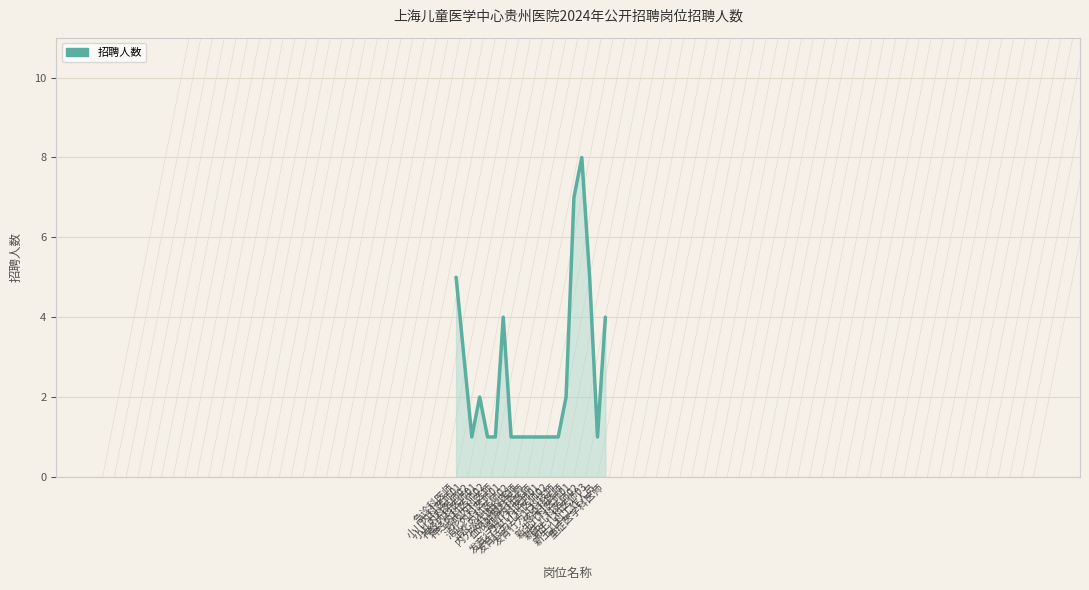

What is the difference between the maximum and minimum values?

7